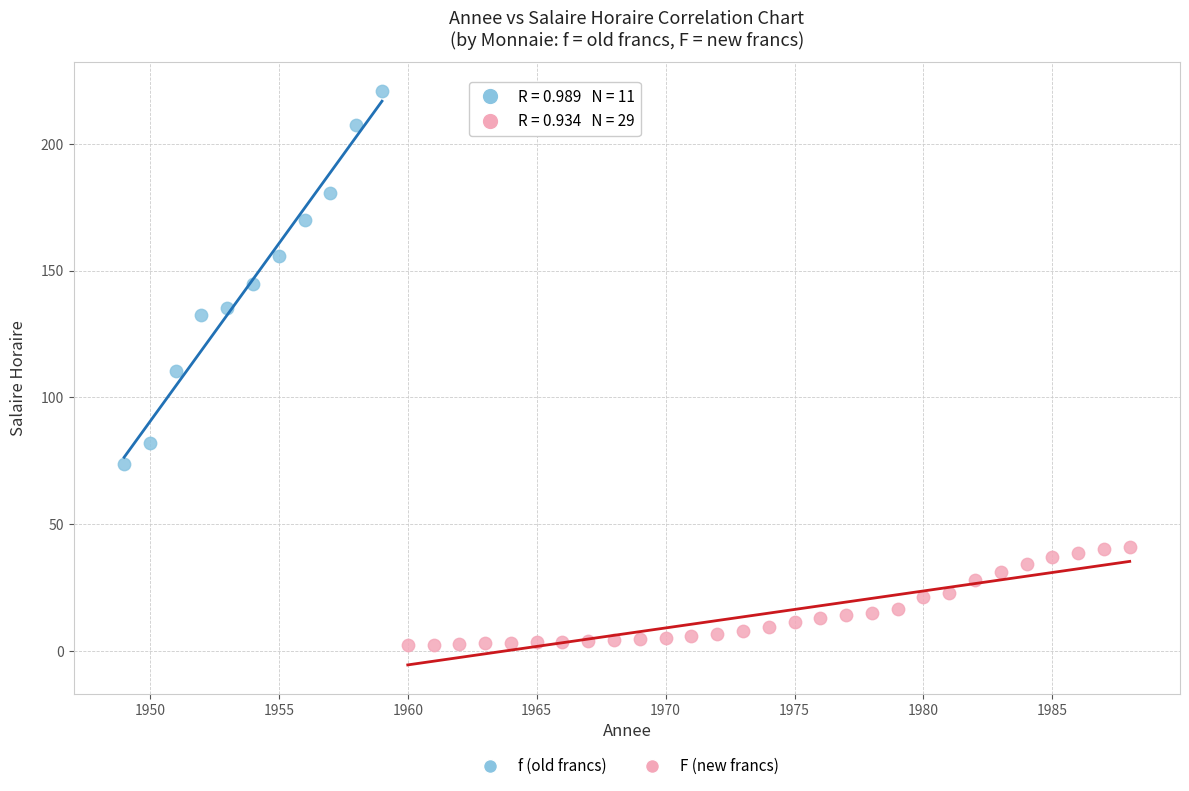

Which series contains the highest Y value?

f (old francs)